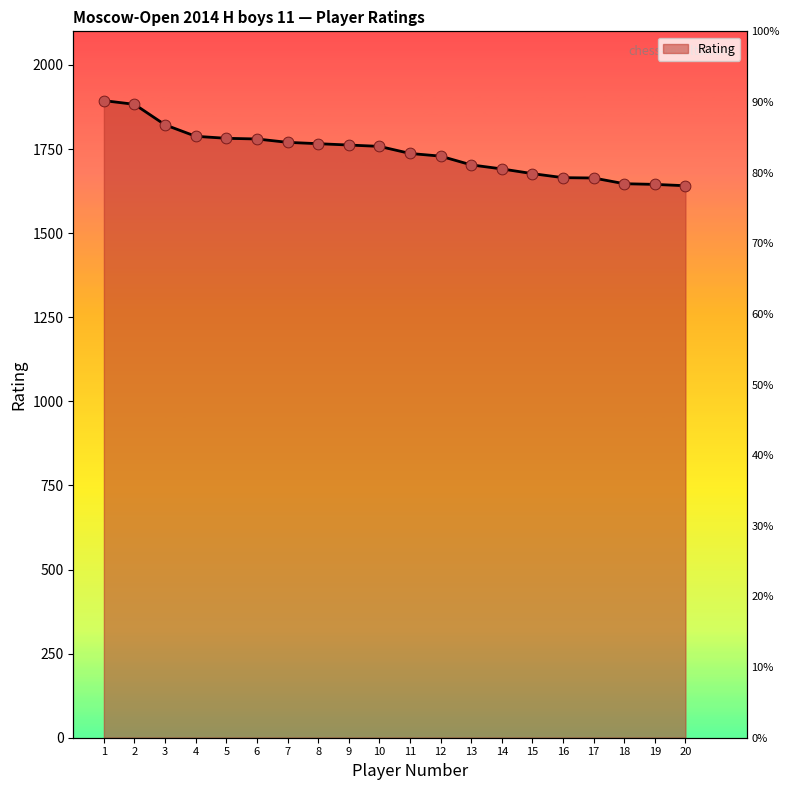

What is the ratio of the value at 8 to the value at 12?

1.0